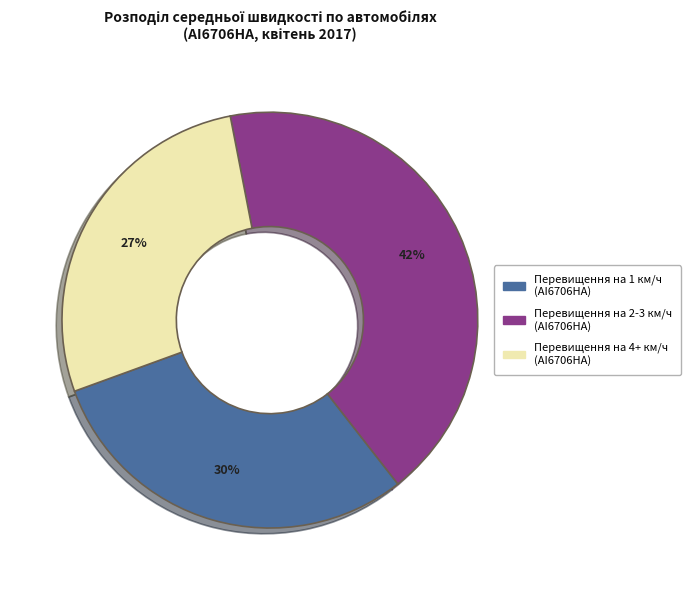

Does any single category account for the majority?

No